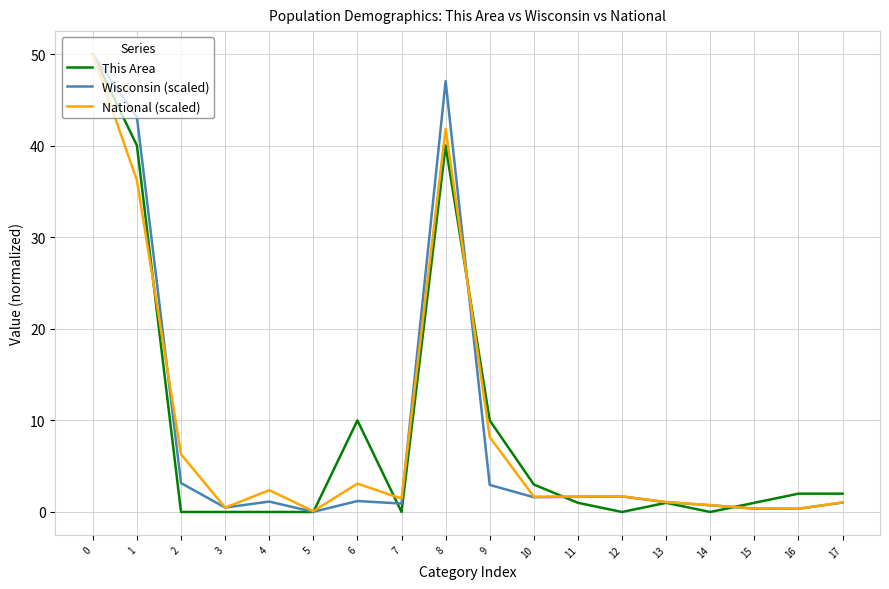

Between 6 and 14, which series saw the biggest shift?

This Area